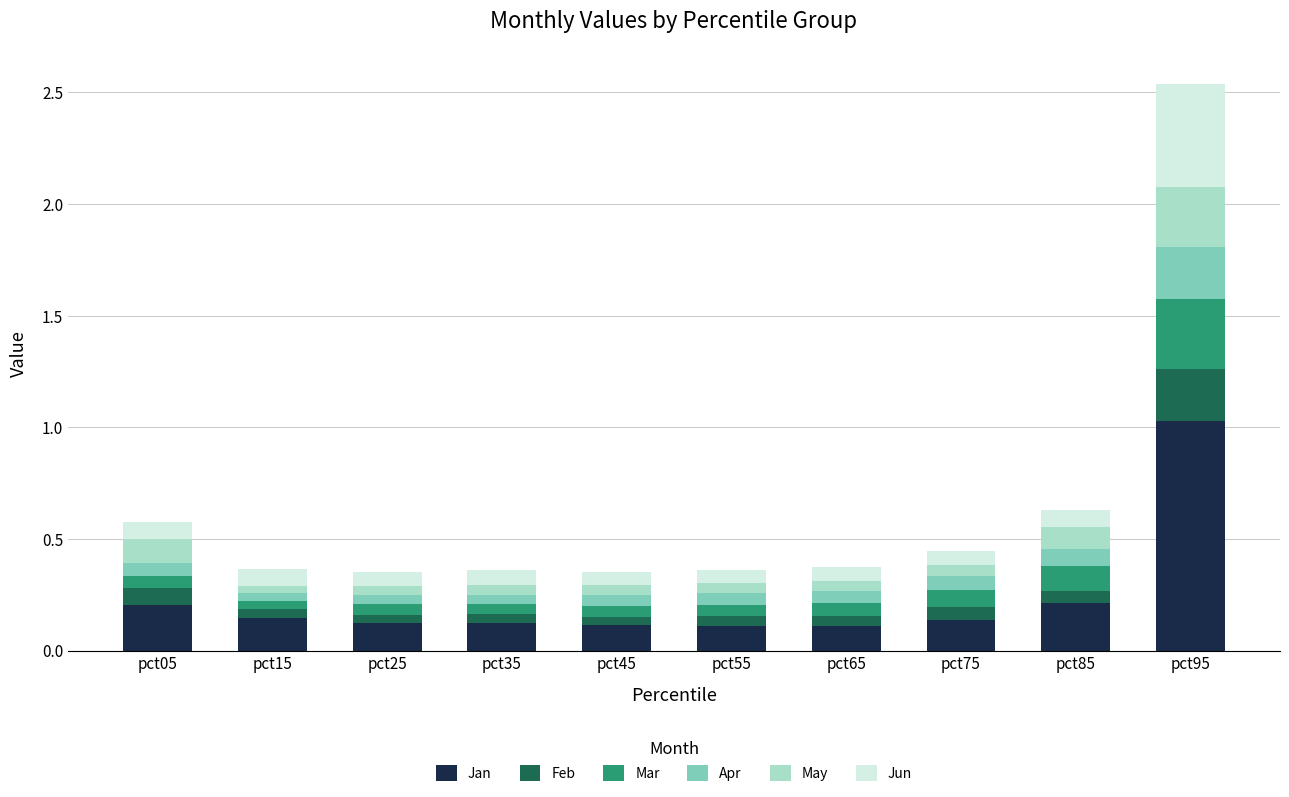

At which category is the sum across all series the highest?

pct95